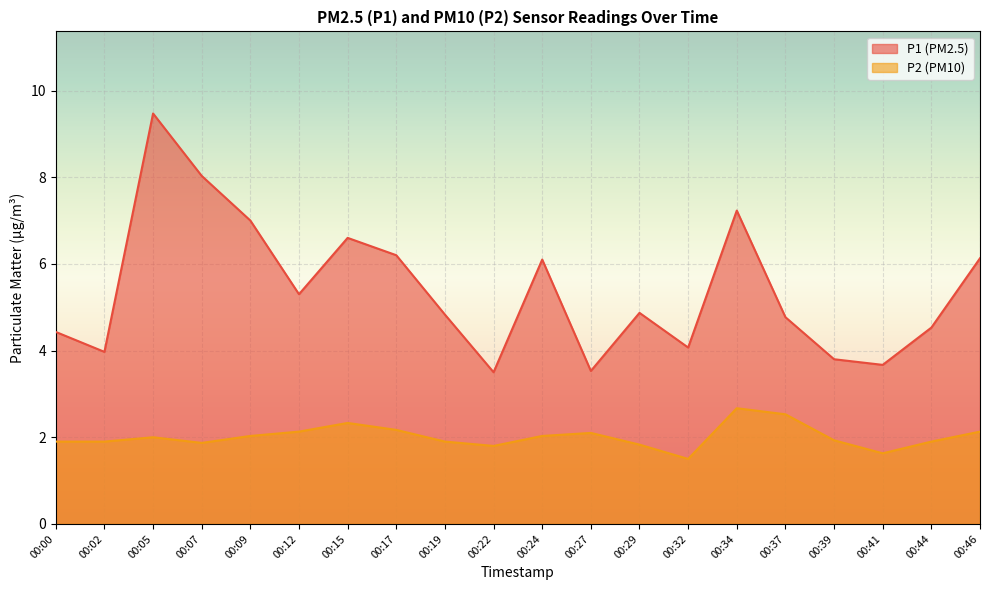

What are all the series names shown in the legend?

P1 (PM2.5), P2 (PM10)